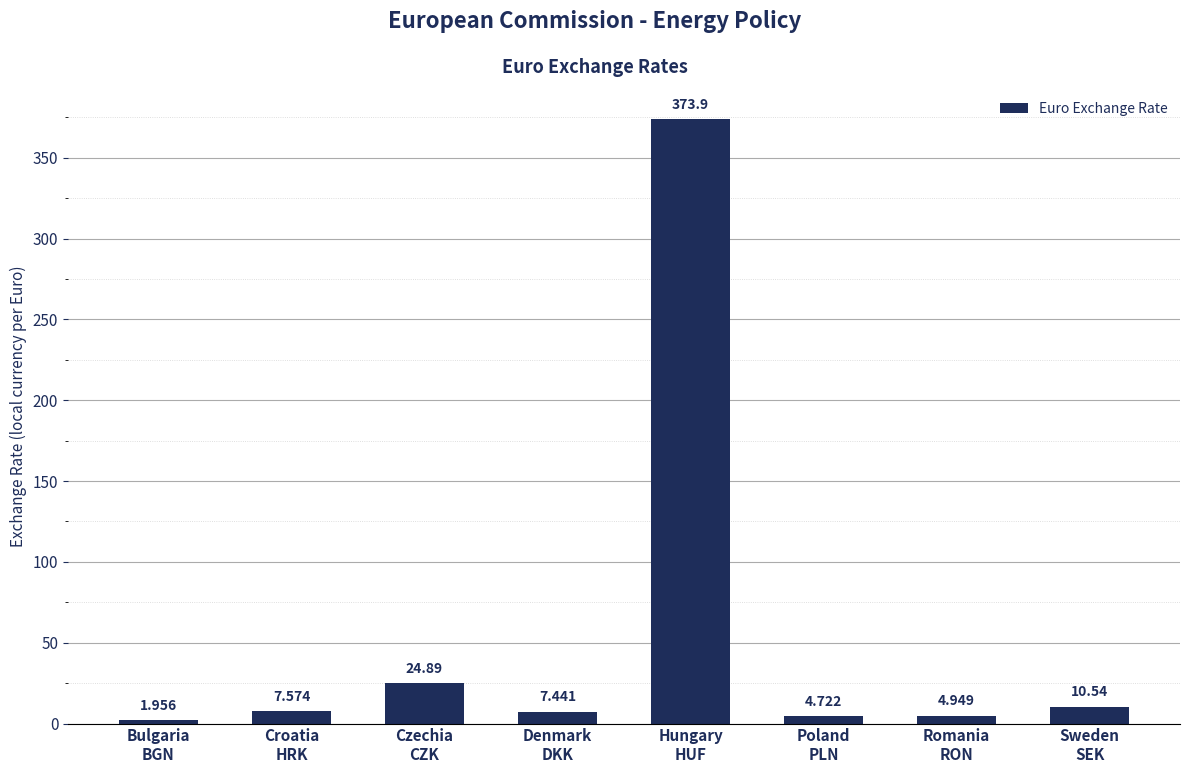

What is the label of the 1st bar from the left?

Bulgaria
BGN